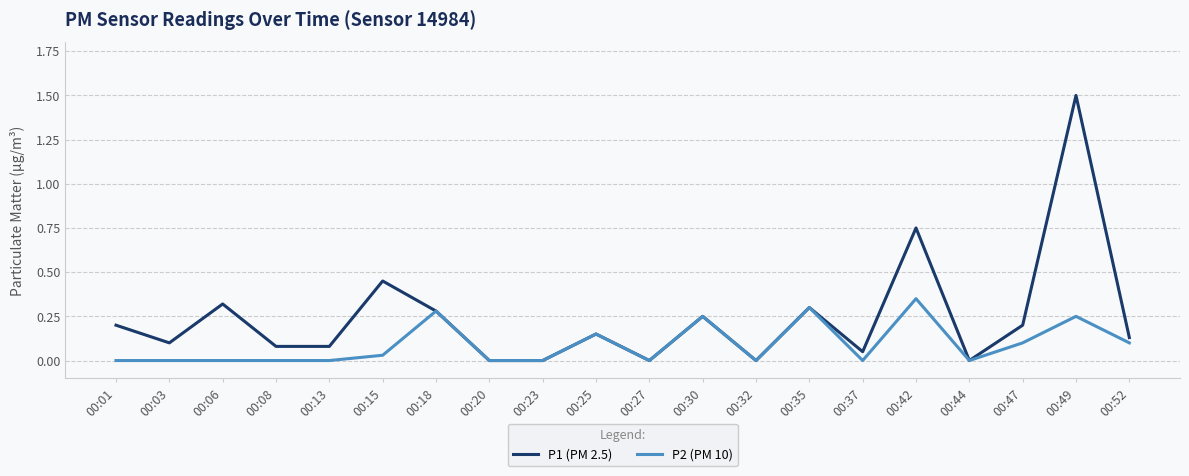

At which category is the sum across all series the highest?

00:49